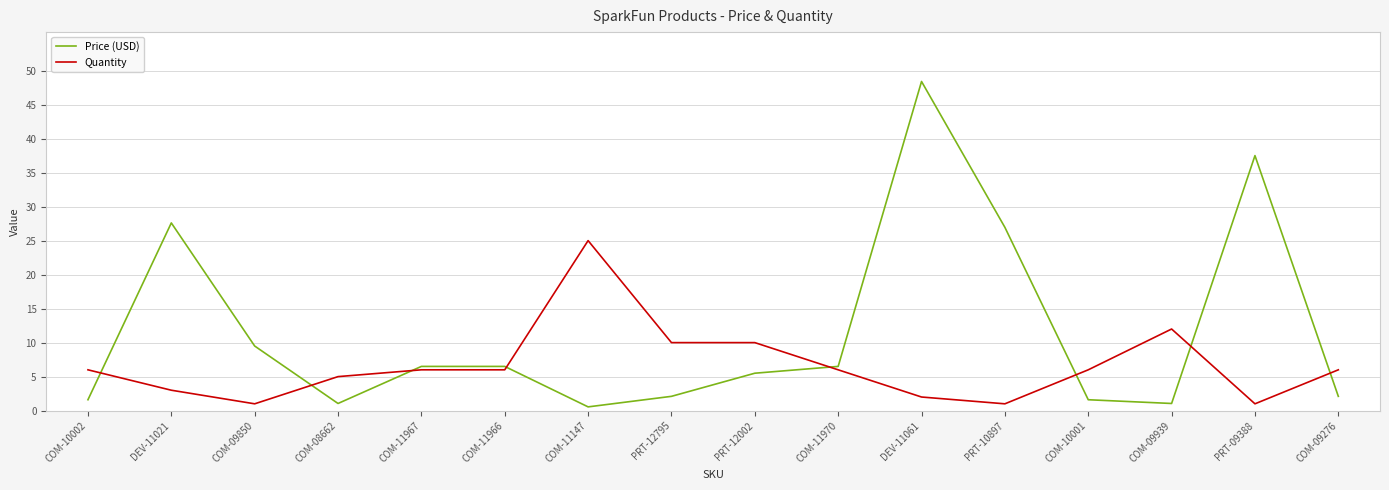

Between COM-11970 and DEV-11061, which series saw the biggest shift?

Price (USD)